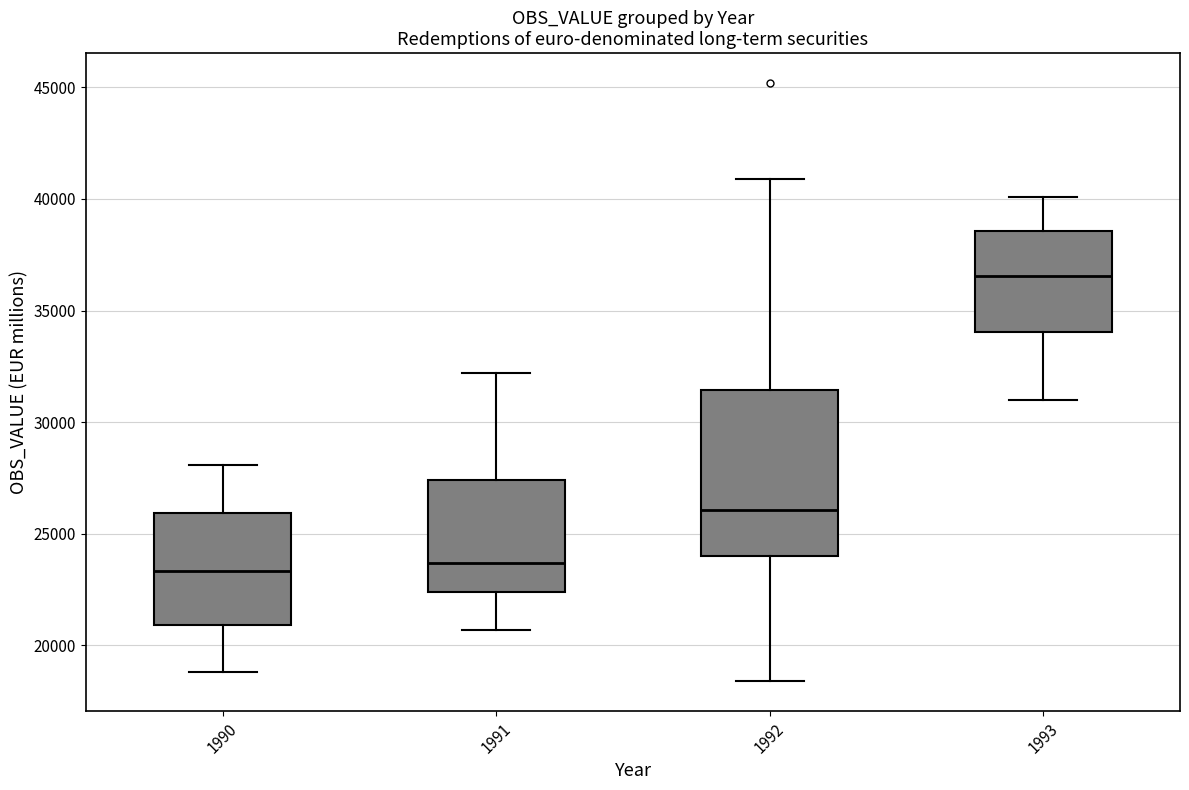

Where does the lower whisker of the box at x = 1993 end on the y-axis? The values are not printed on the chart, so give them approximately, as read against the axis.

31000